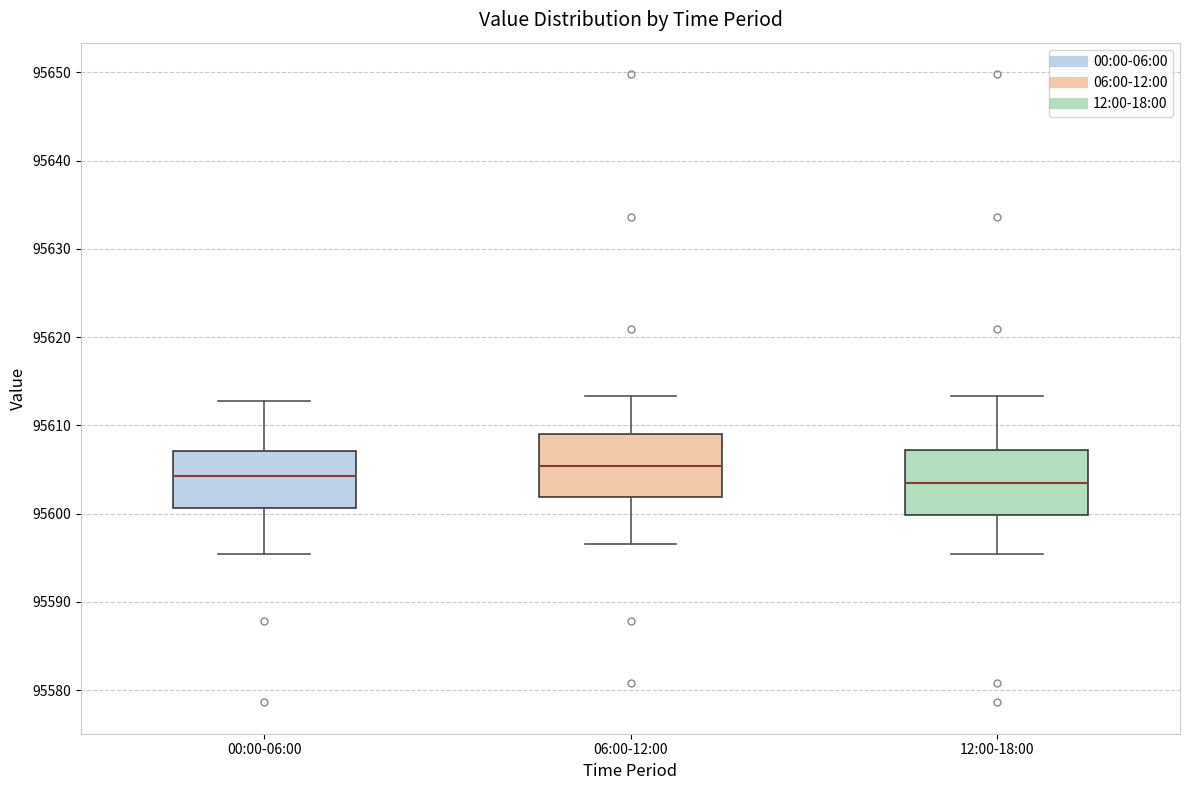

Reading left to right, transcribe this box plot: for each box, give where its median line is, the range the box spans, and where its two whiskers end, as read against the y-axis. The values are not printed on the chart, so give them approximately, as read against the axis.

00:00-06:00: median 95604, box 95601 to 95607, whiskers 95595 to 95613
06:00-12:00: median 95605, box 95602 to 95609, whiskers 95597 to 95613
12:00-18:00: median 95603, box 95600 to 95607, whiskers 95595 to 95613